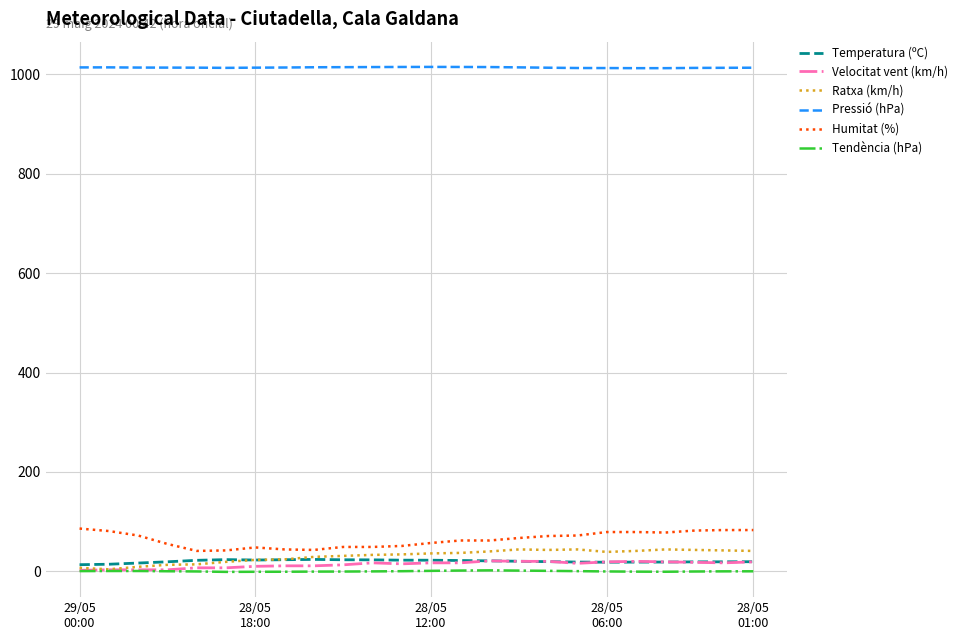

Which series has the largest total across all categories?

Pressió (hPa)